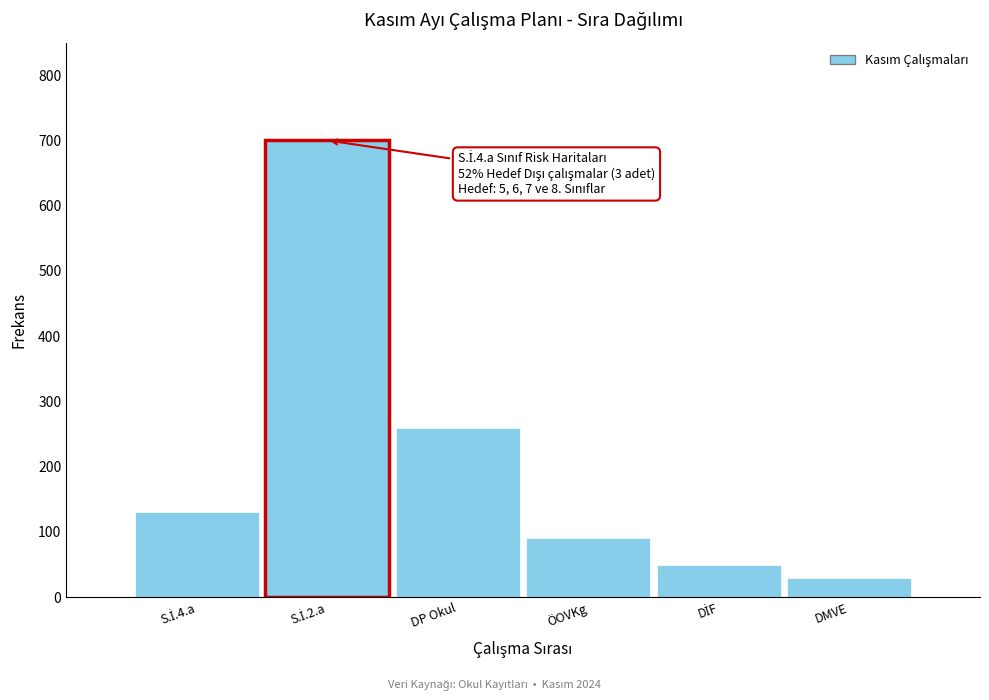

Reading left to right, list all the values displayed in this chart.

130	700	260	90	50	30